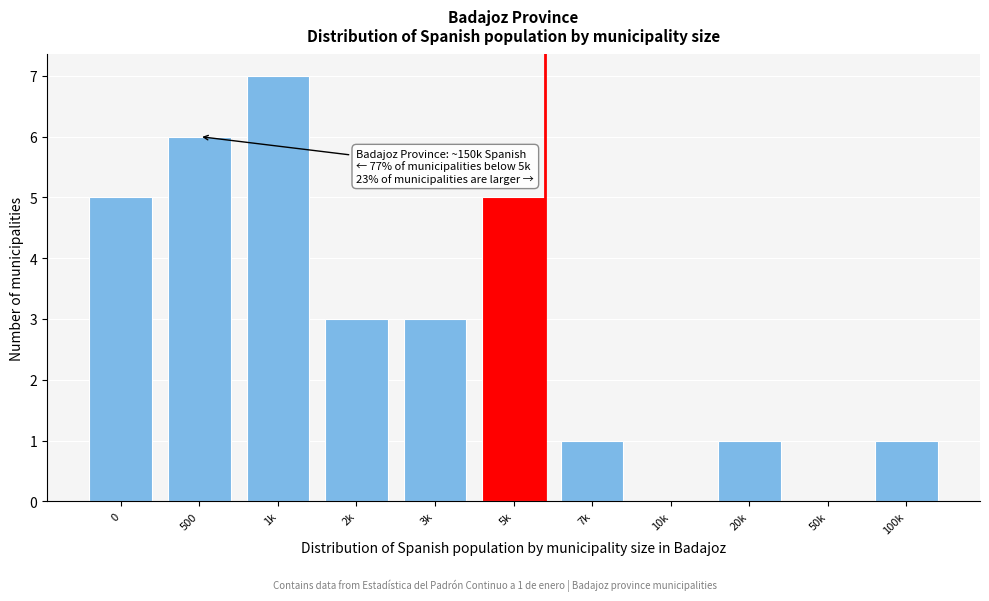

Reading left to right, list all the values displayed in this chart.

0=5	500=6	1k=7	2k=3	3k=3	5k=5	7k=1	10k=0	20k=1	50k=0	100k=1